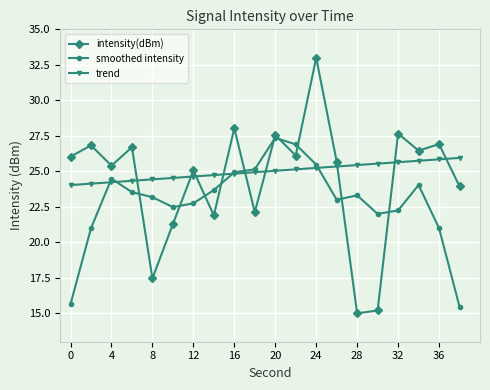

What is the difference between the second highest and minimum values in the smoothed intensity series?

11.4